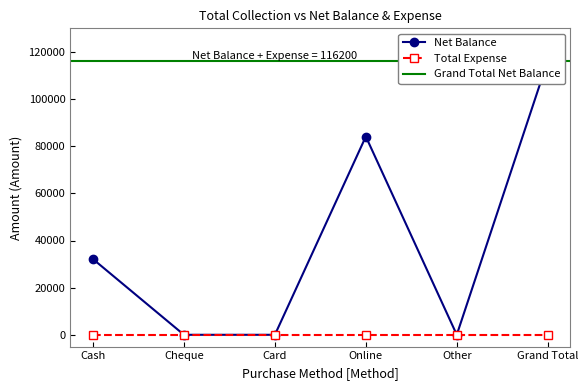

Rank the categories by value from lowest to highest.

Cheque, Card, Other, Cash, Online, Grand Total